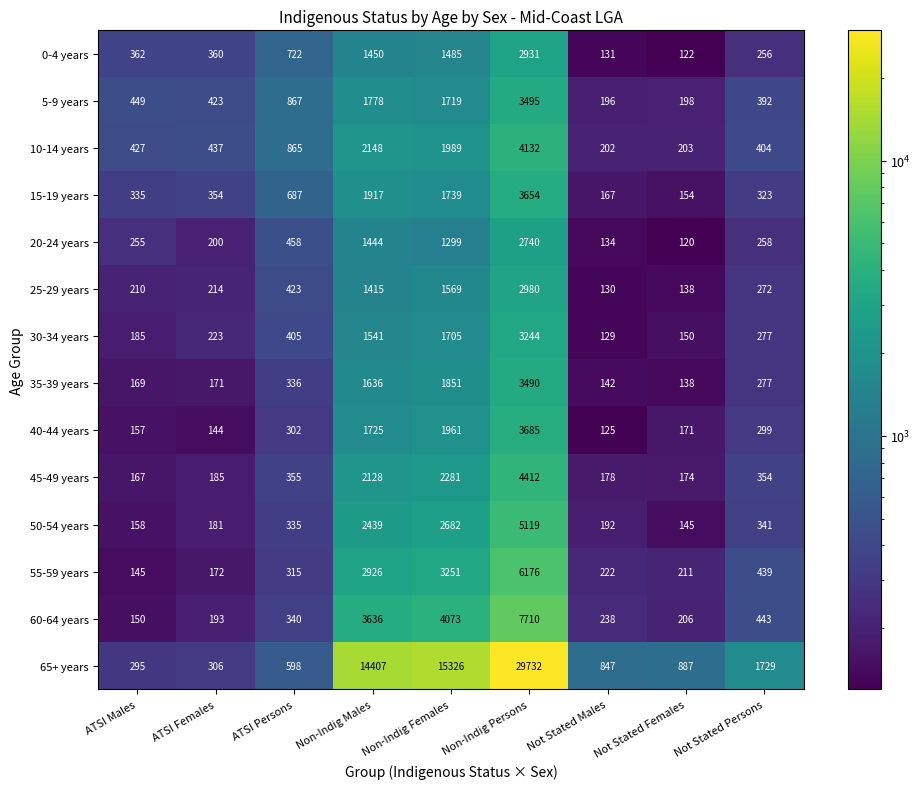

What is the total value across all series at ATSI Persons?

7008